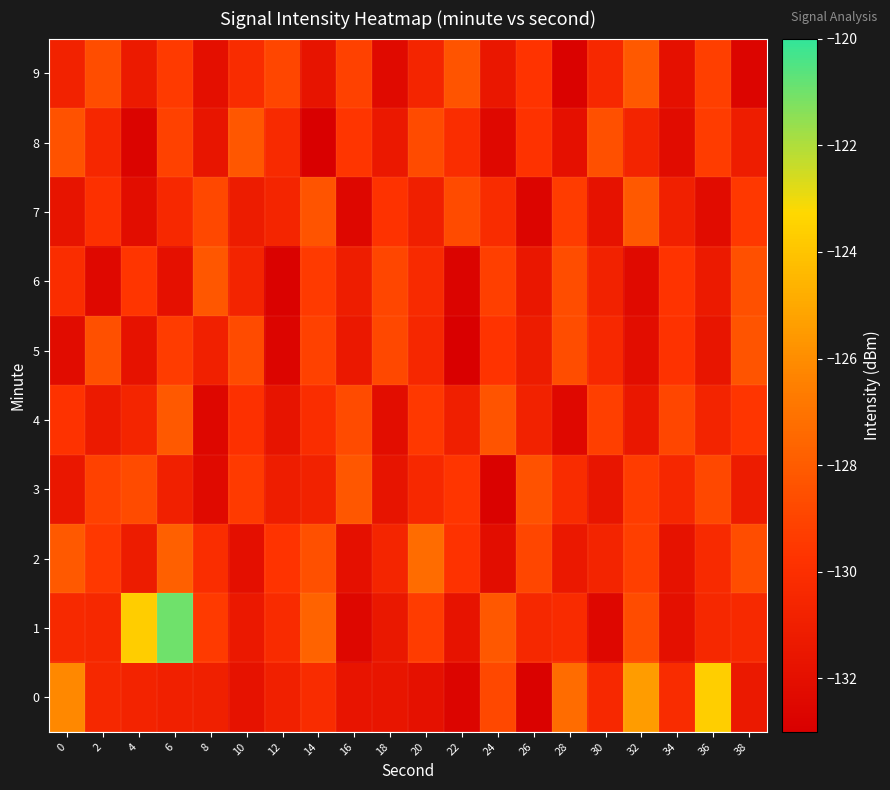

What is the minimum value shown in the chart?

-132.9